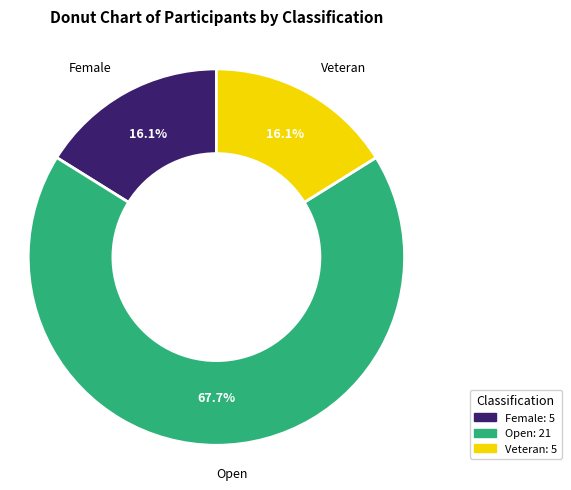

To the nearest percent, what is the difference between the largest and smallest slice percentages?

52%